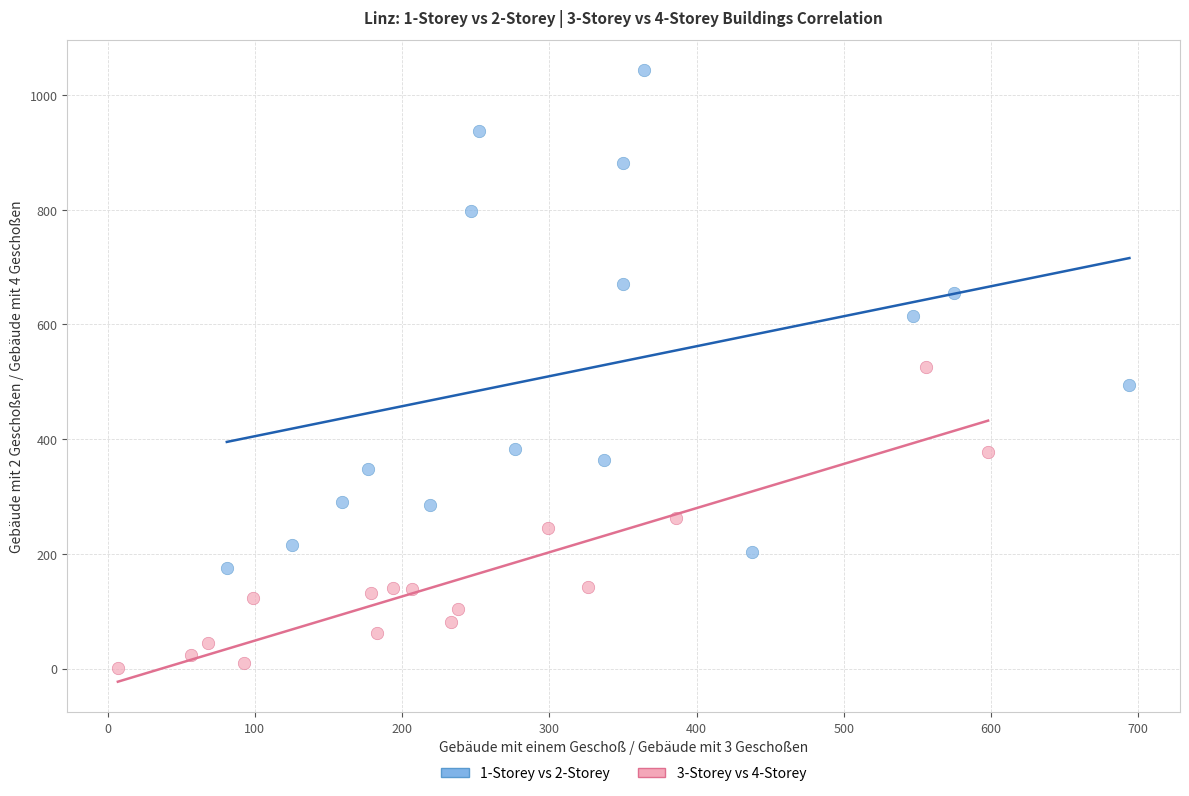

Which series reaches the minimum Y coordinate?

3-Storey vs 4-Storey